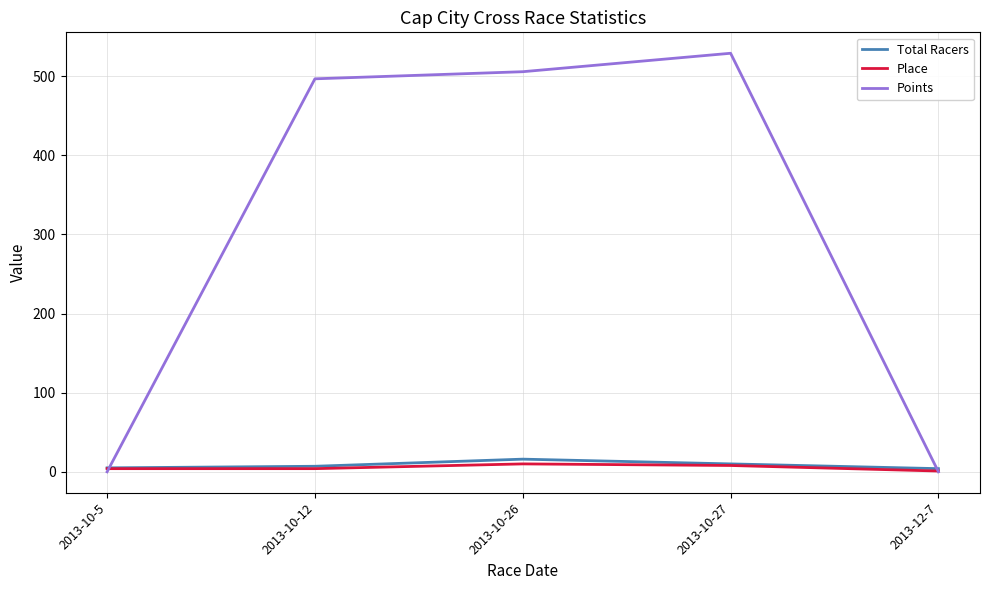

What is the maximum value shown in the chart?

528.8